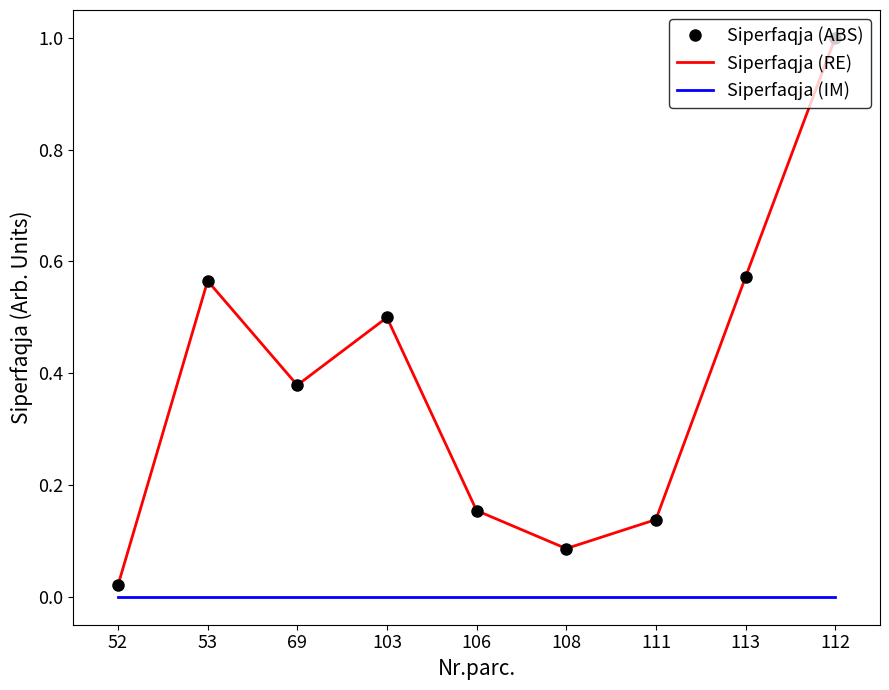

True or false: Siperfaqja (ABS) and Siperfaqja (RE) intersect in this chart.

False